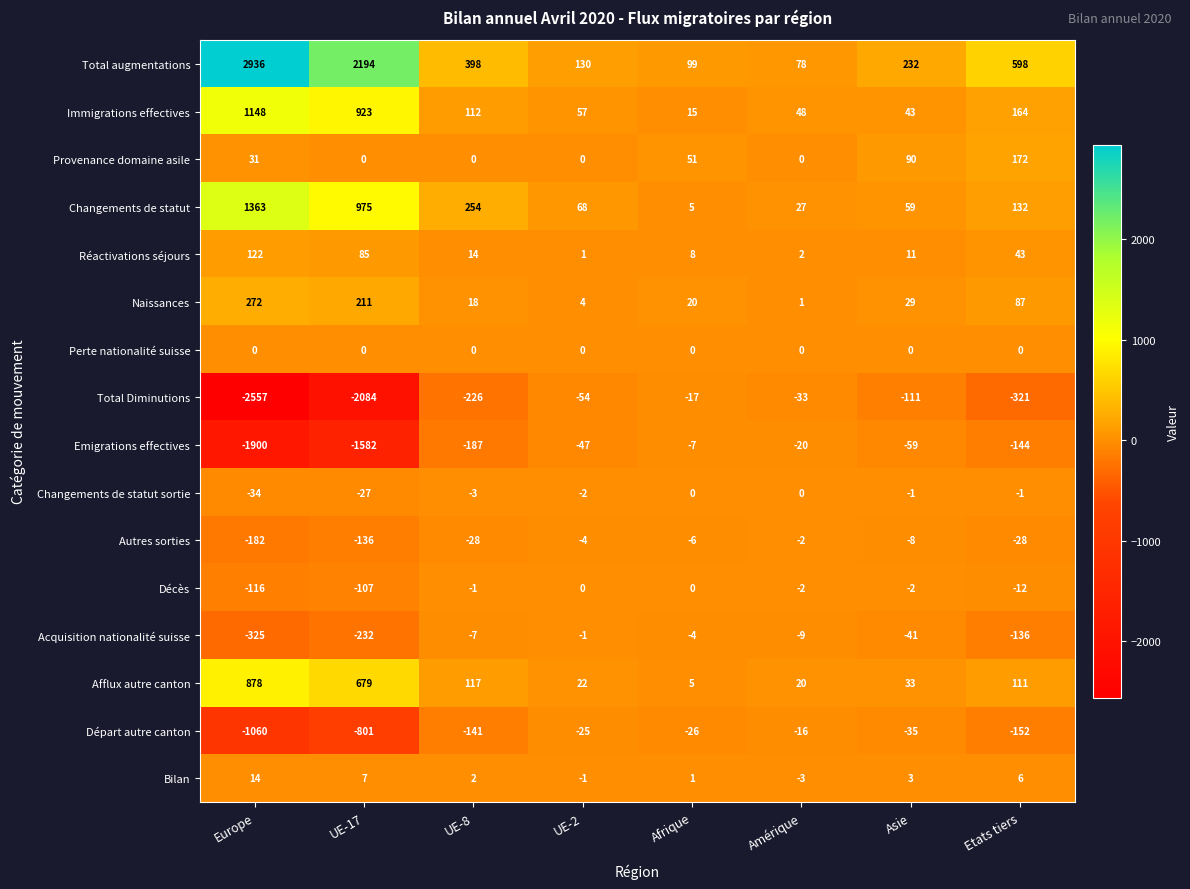

List the labels in order of Bilan value, largest first.

Europe, UE-17, Etats tiers, Asie, UE-8, Afrique, UE-2, Amérique